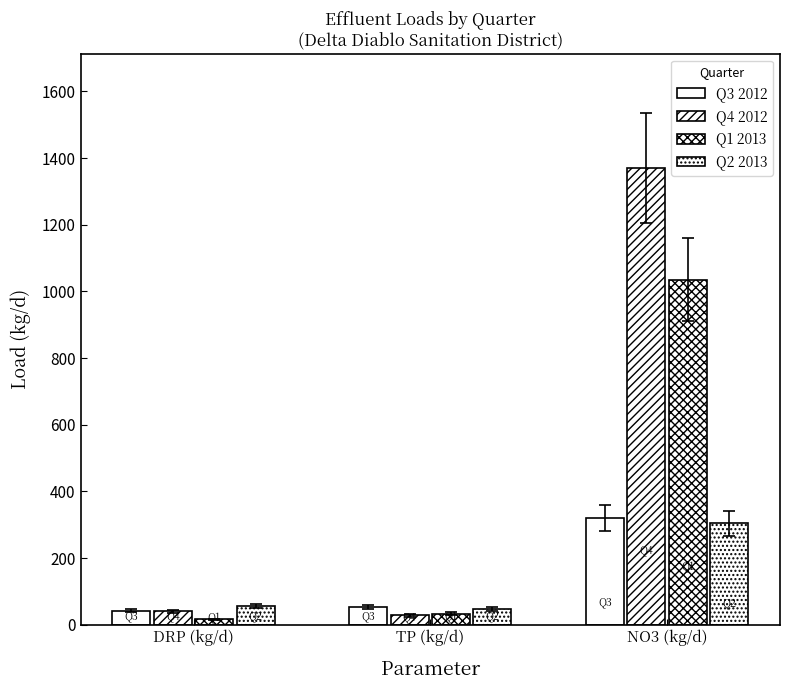

What is the approximate value of Q3 2012 at DRP (kg/d)?

42.5